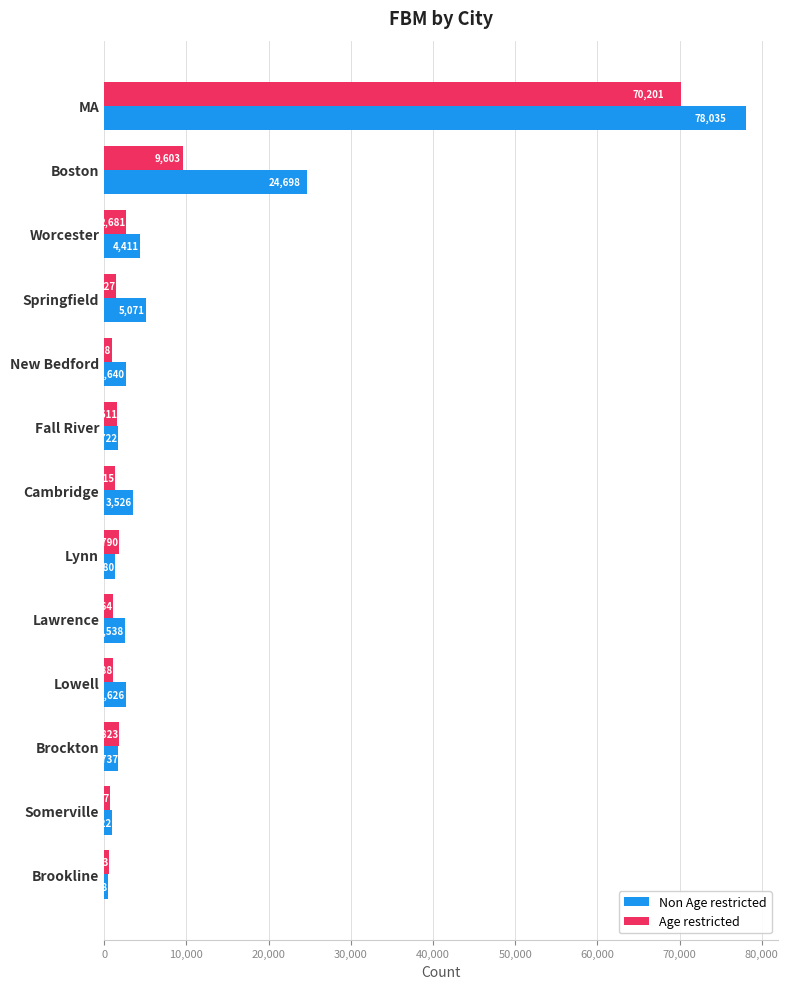

What is the sum of the Non Age restricted values at Fall River and Worcester?

6133